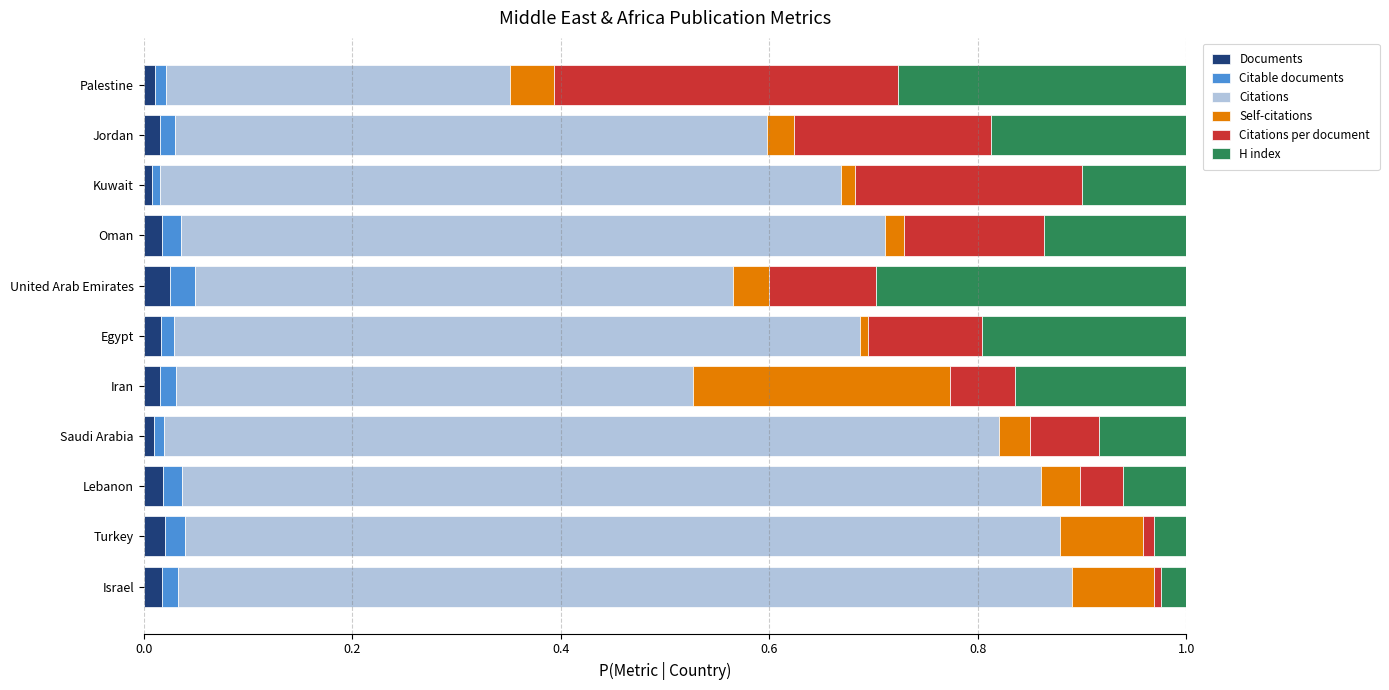

What is the average value of the Citations per document series?

0.1